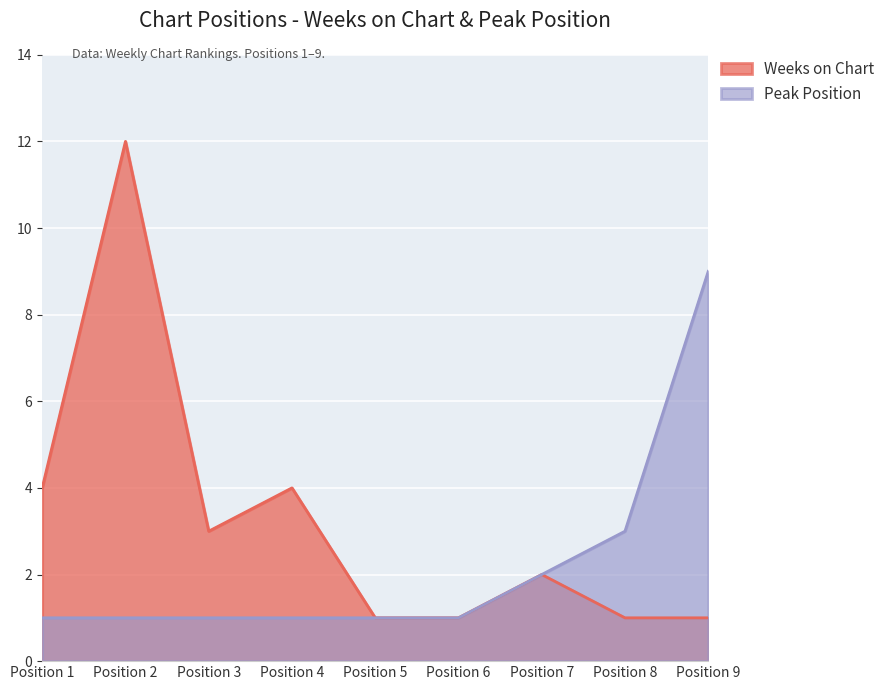

Reading left to right, transcribe all the data shown in this chart.

Weeks on Chart: 4	12	3	4	1	1	2	1	1
Peak Position: 1	1	1	1	1	1	2	3	9